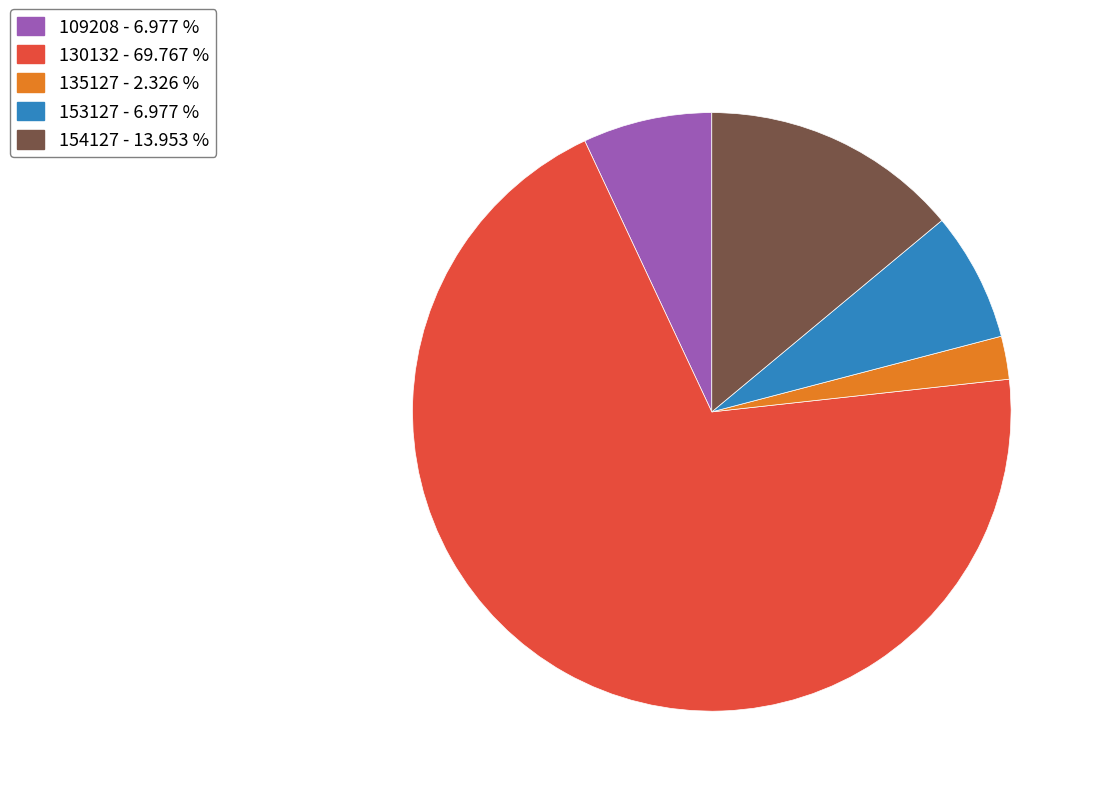

Which slice is the smallest?

135127